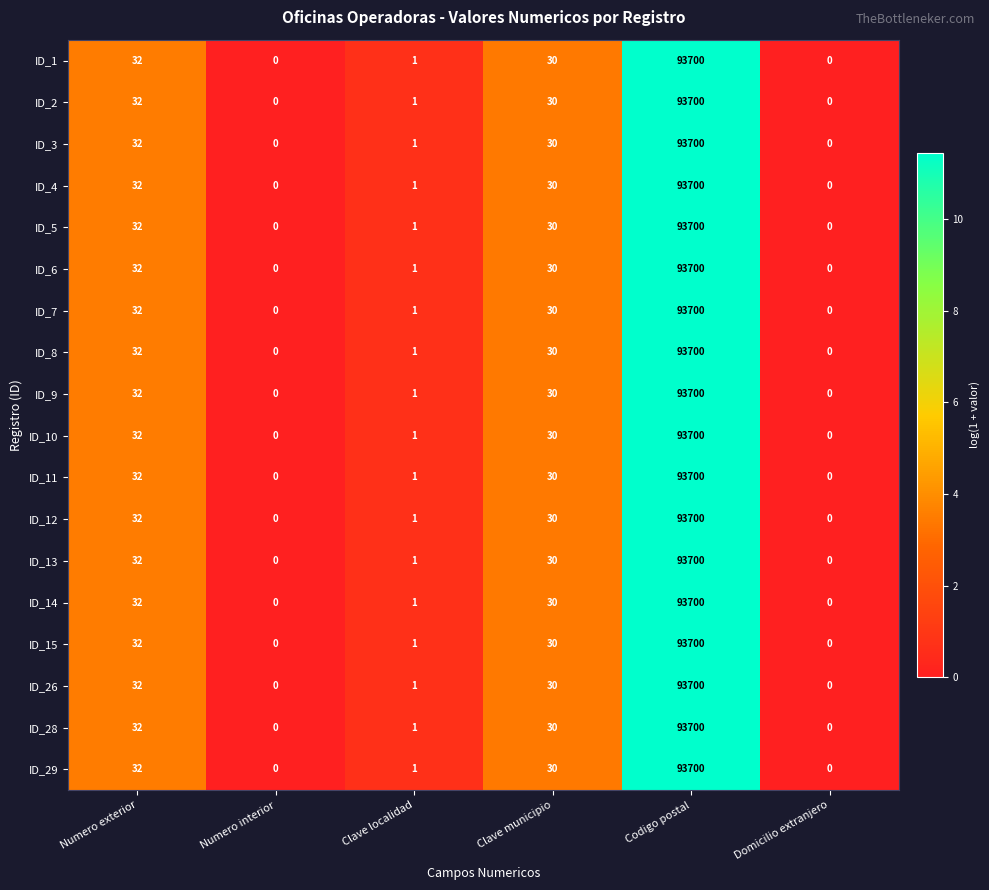

How many positive values does the ID_9 series have?

4